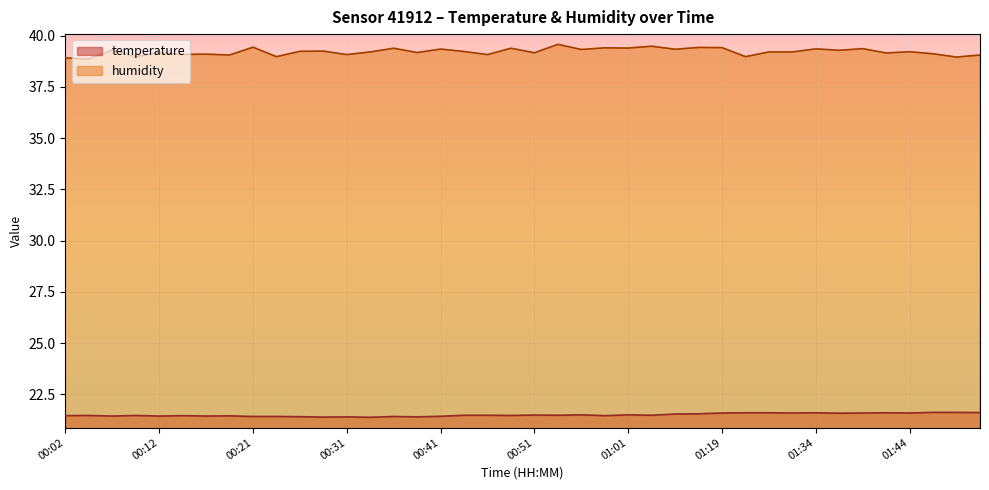

How many interior local peaks does the temperature series have?

11